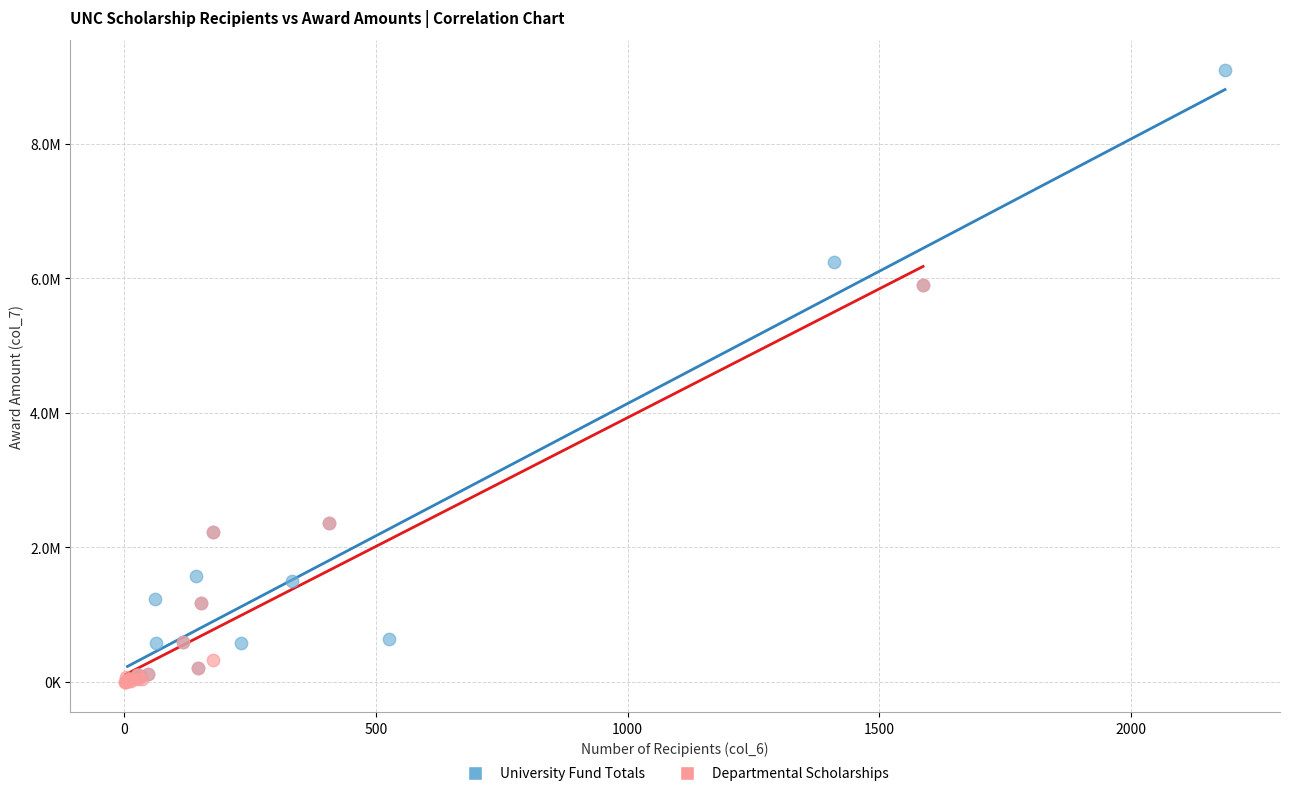

Which series has the widest spread of Y values?

University Fund Totals